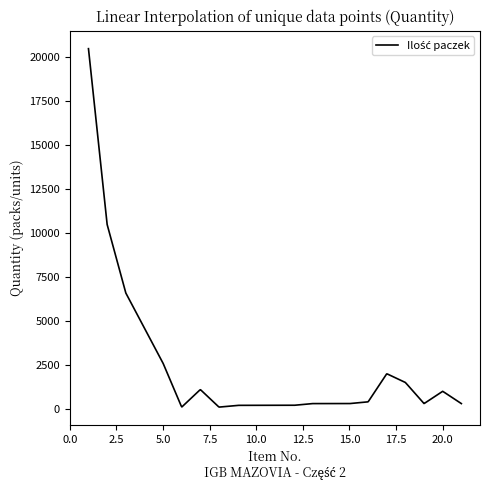

What is the maximum value shown in the chart?

20500.0